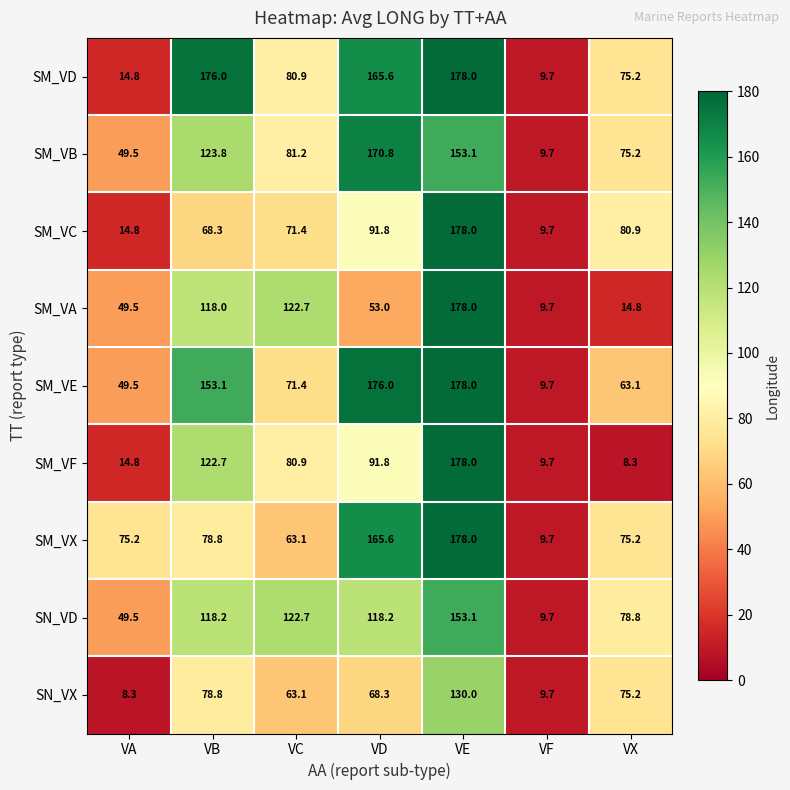

What is the smallest value displayed?

8.3